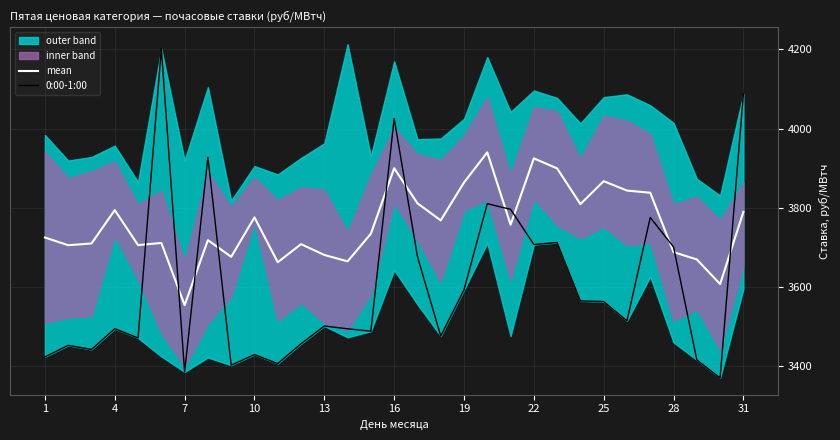

What value does the mean series have at 7?

3553.8